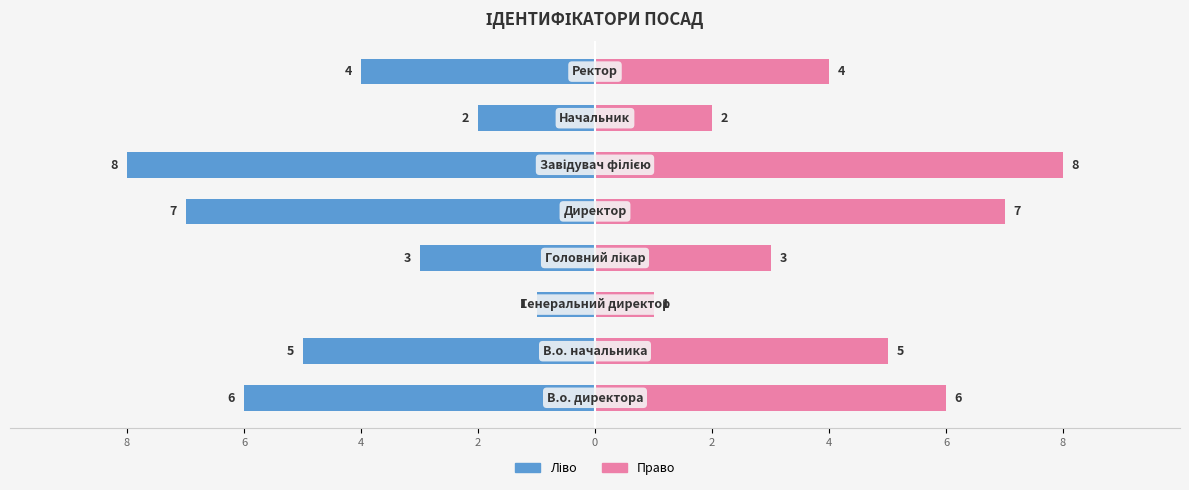

Between 4 and 4, which is larger?

4